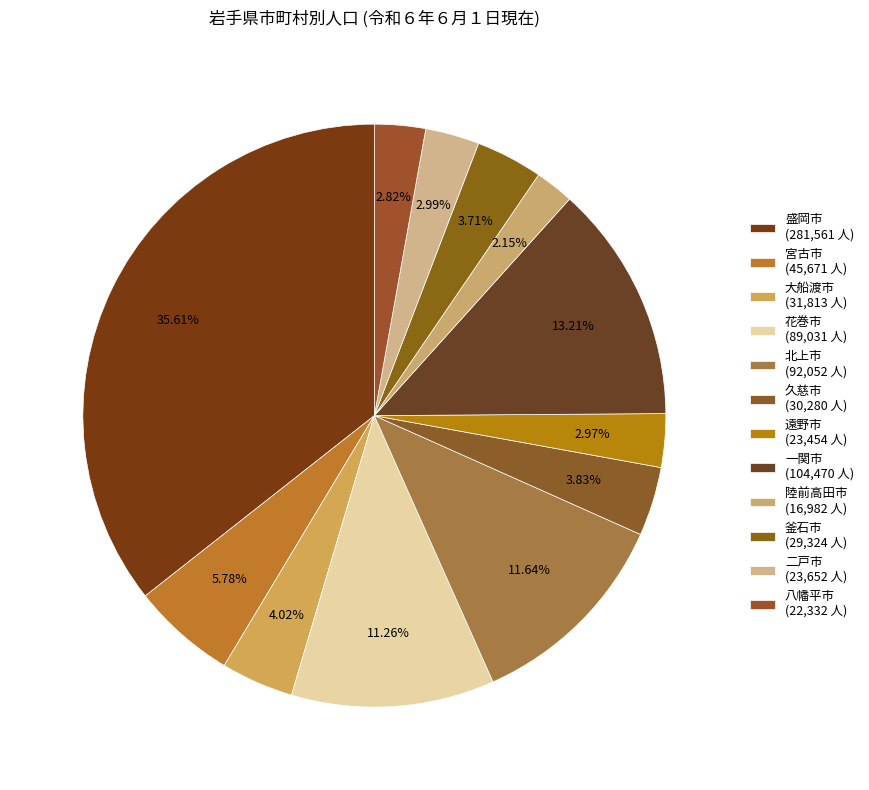

To the nearest percent, what percentage of the pie is 一関市?

13%